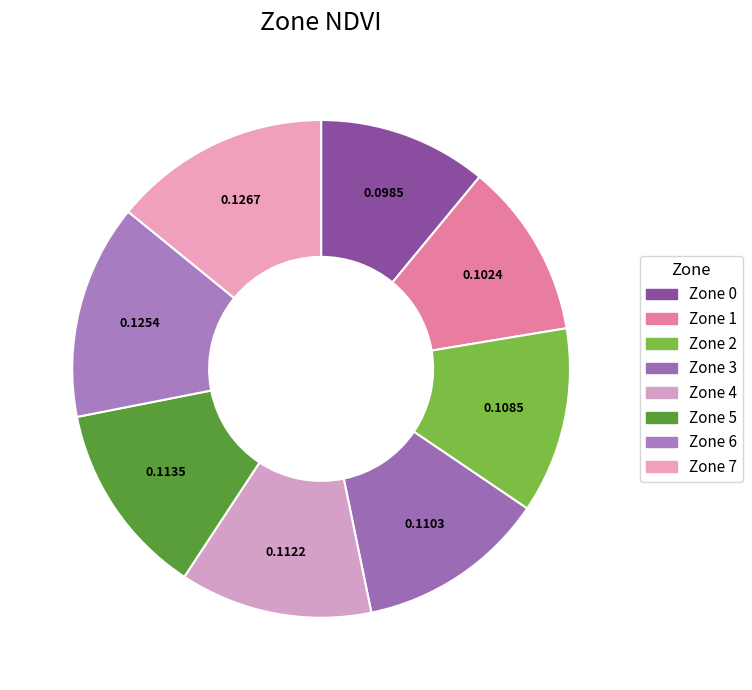

To the nearest percent, what is the average slice percentage?

12%